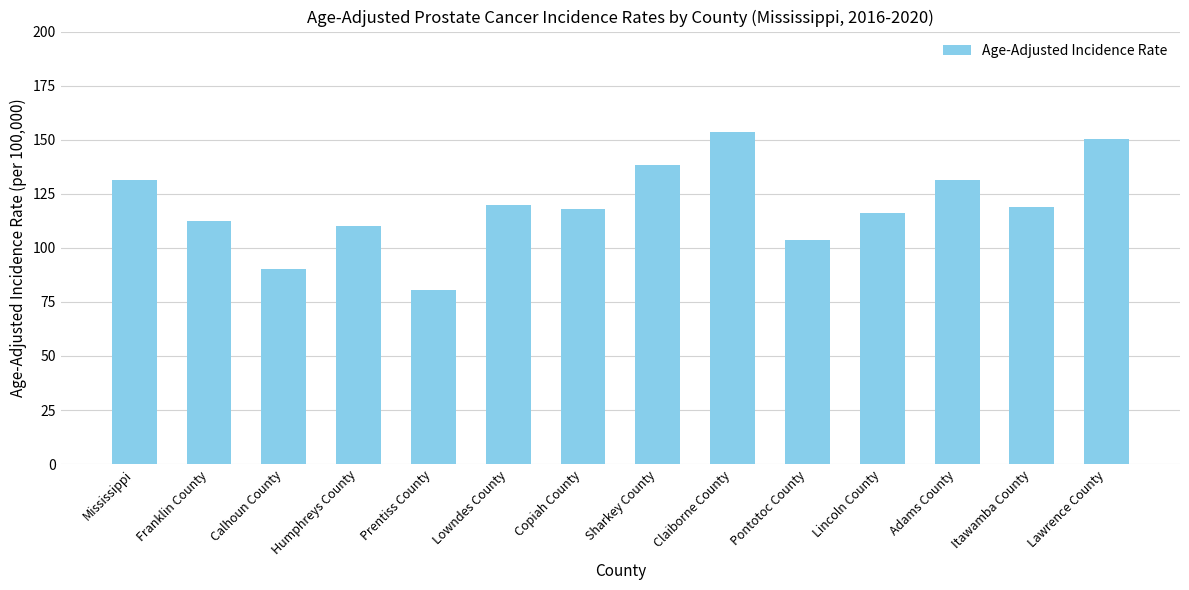

Which label corresponds to the largest value in the chart?

Claiborne County